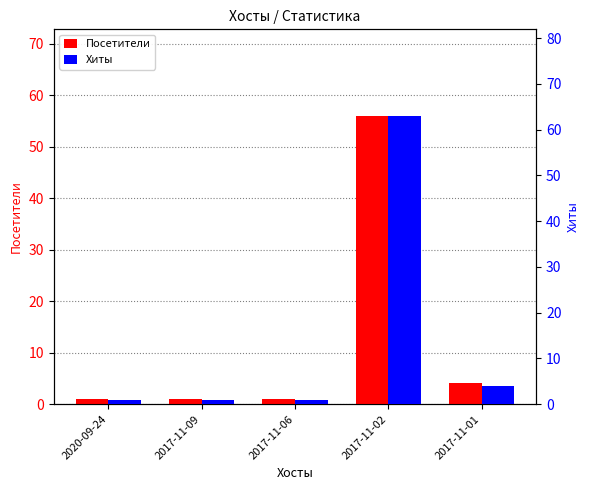

At which label is Посетители closest to 28?

2017-11-01